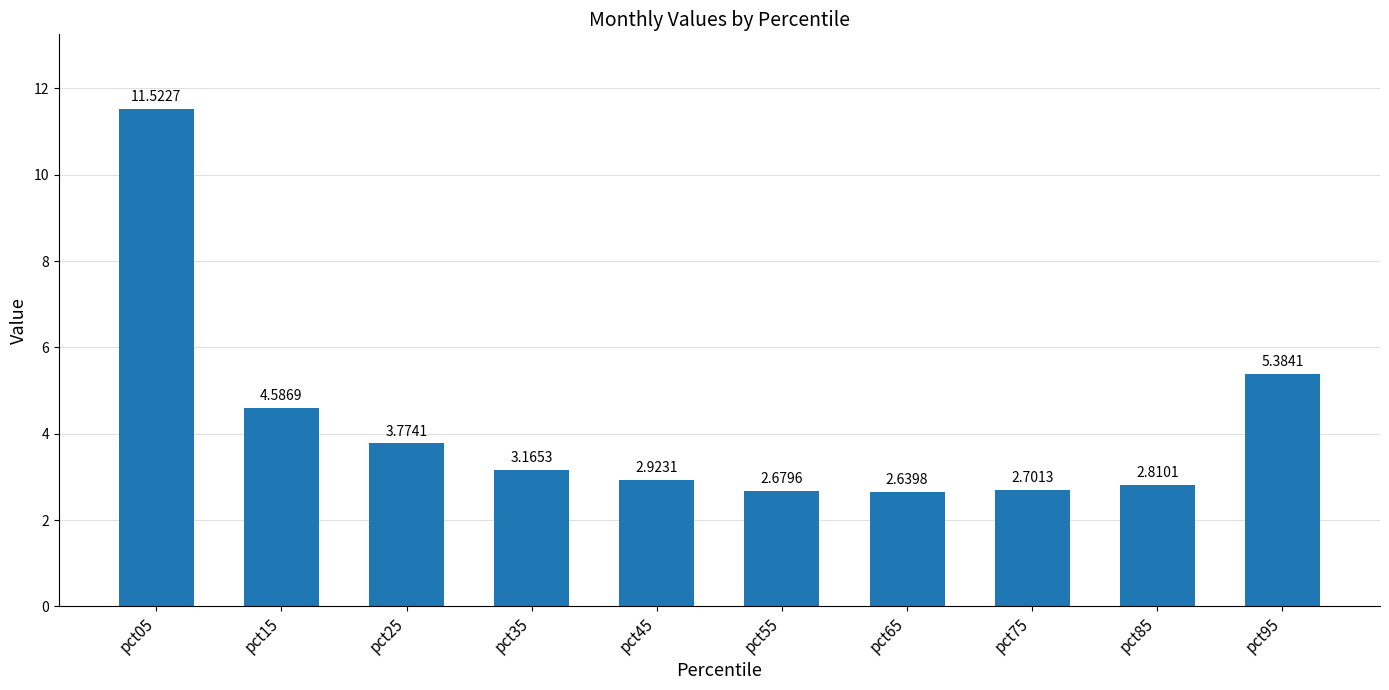

What is the sum of the values at pct75 and pct95?

8.1